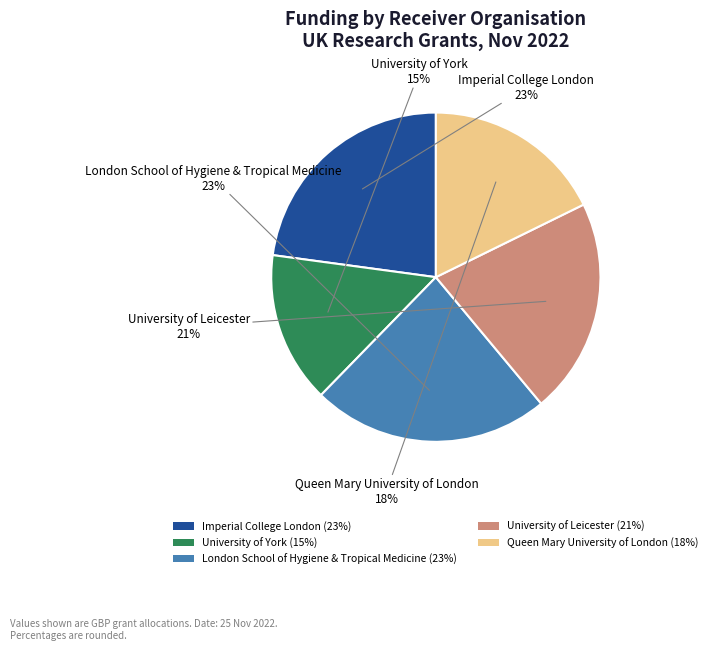

What percentage is the London School of Hygiene & Tropical Medicine slice, to the nearest percent?

23%